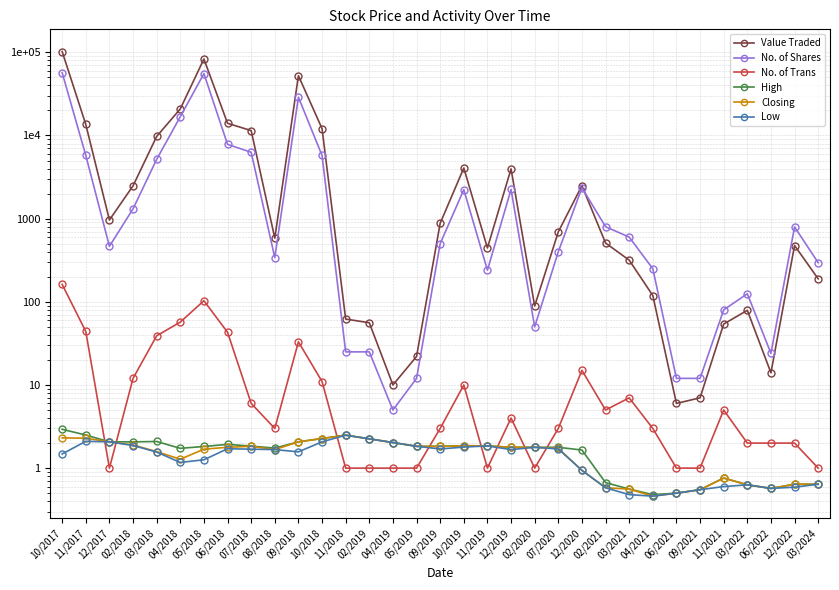

Read the Low value at 06/2022.

0.6